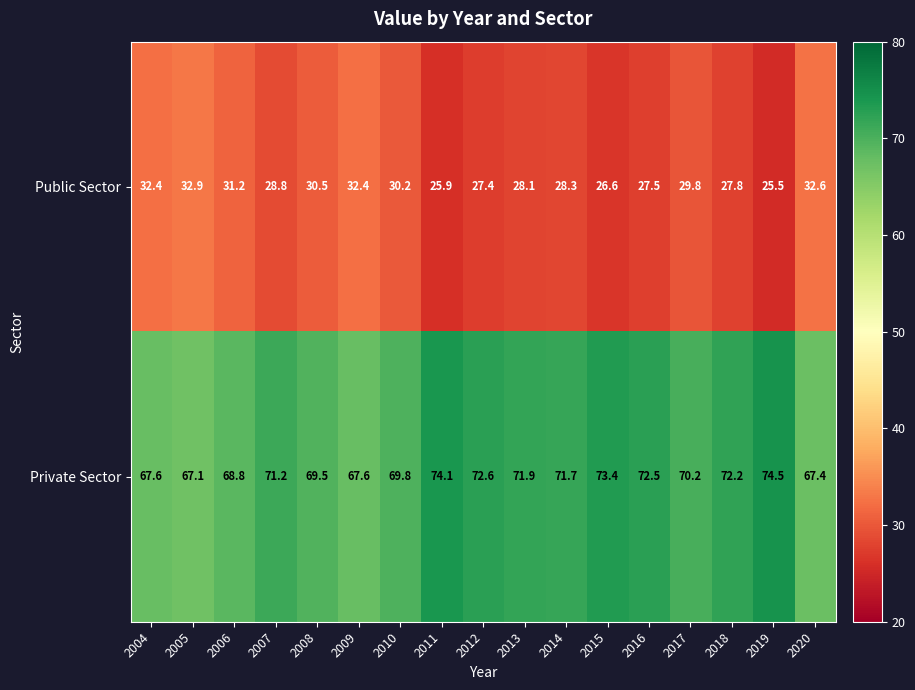

Count the number of categories in the chart.

17